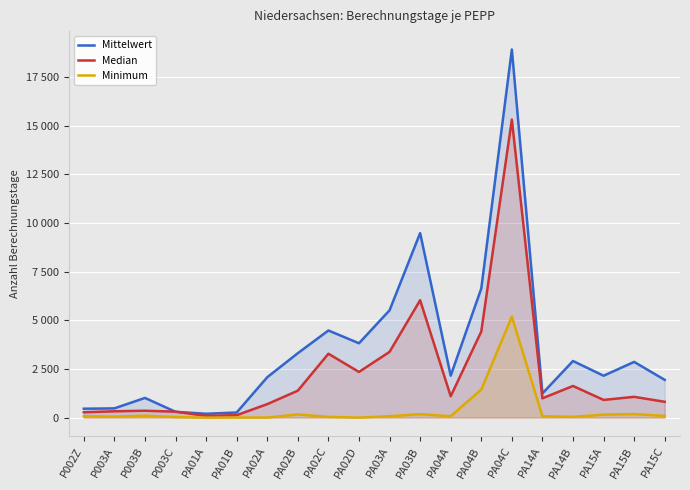

What are all the series names shown in the legend?

Mittelwert, Median, Minimum